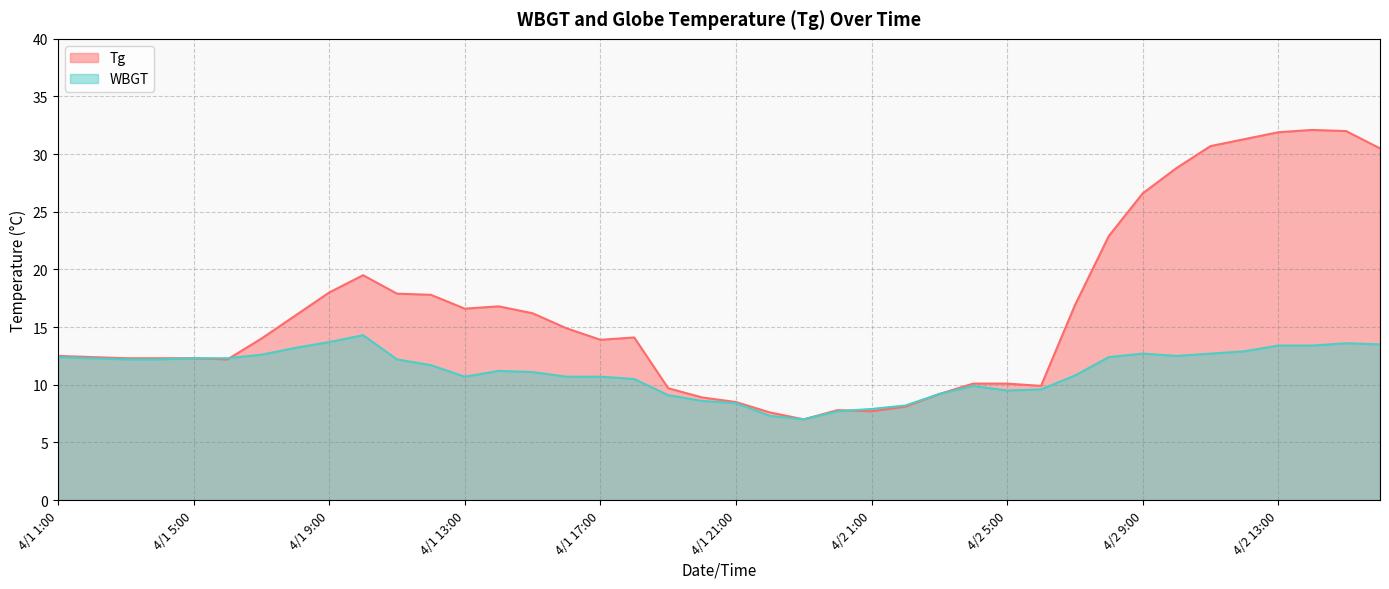

How many series are shown in this chart?

2